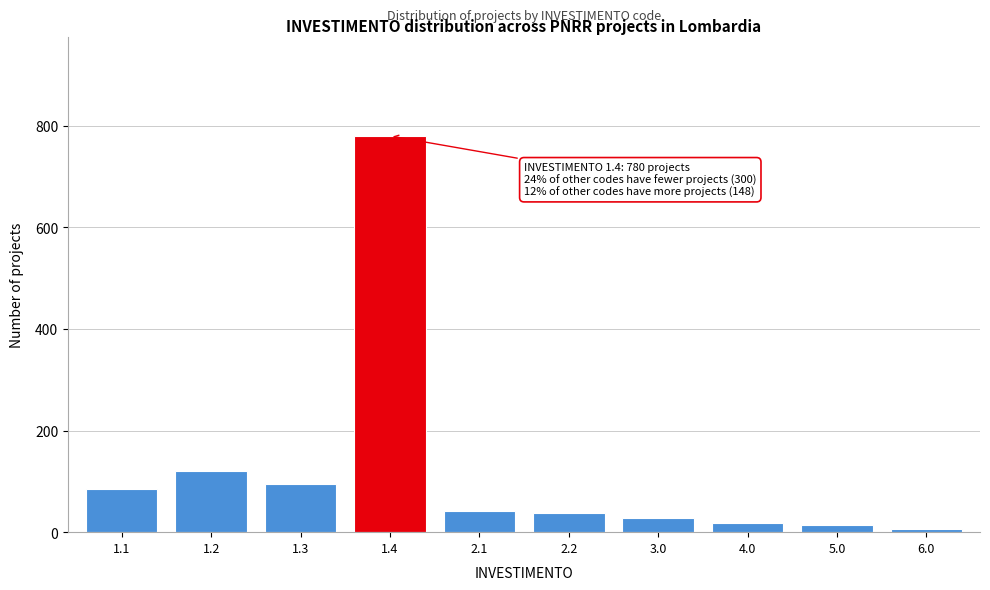

Approximately how many times larger is the value at 3.0 compared to 1.3?

0.3